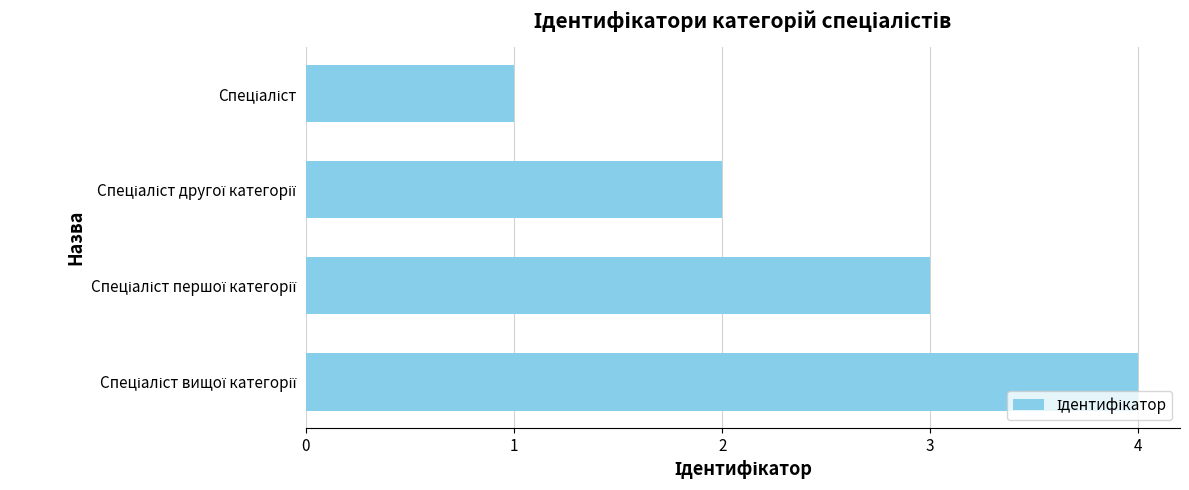

What is the greatest value displayed?

4